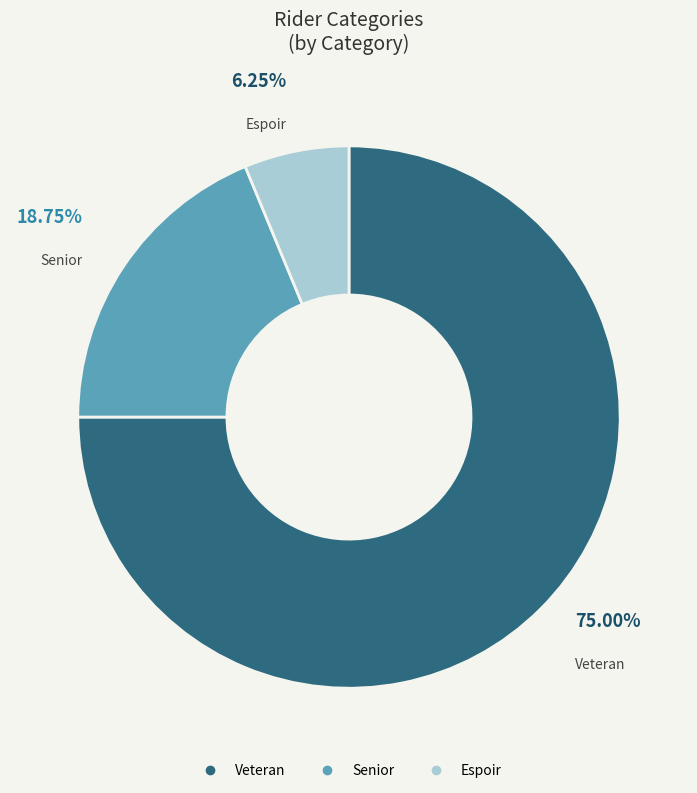

Is it true that Veteran is 75% of the pie?

True